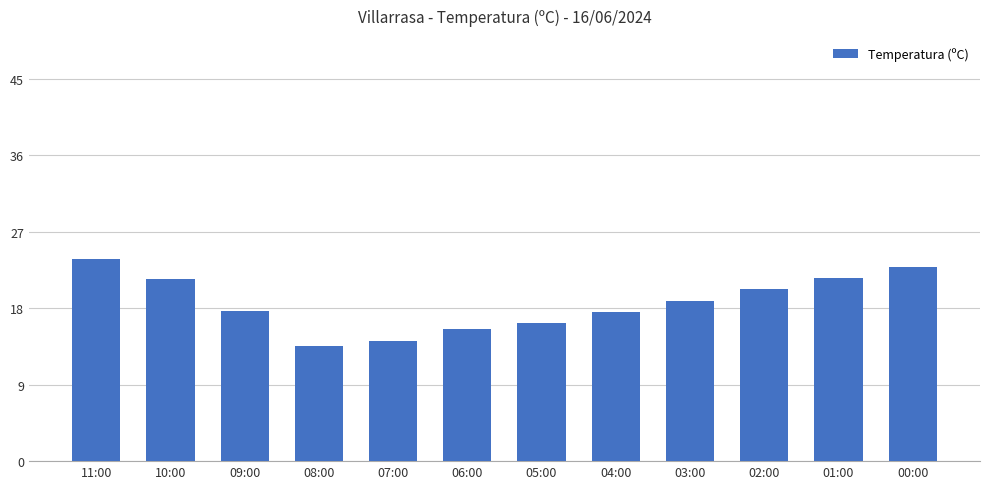

At which category does the chart reach its minimum across all series?

08:00